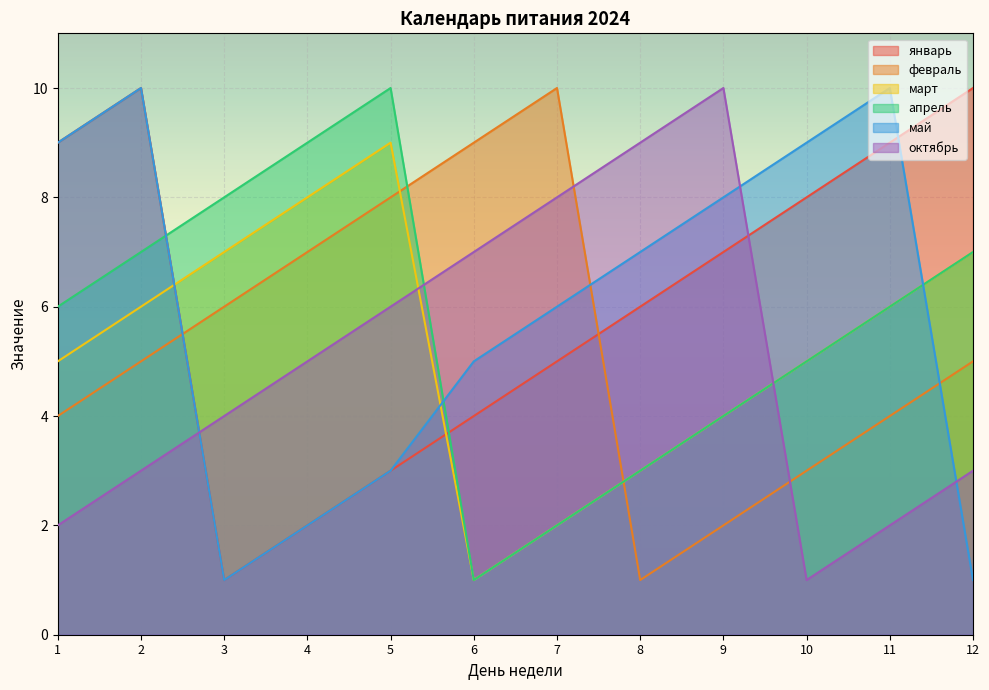

The value of февраль at 8 is 1. True or false?

True